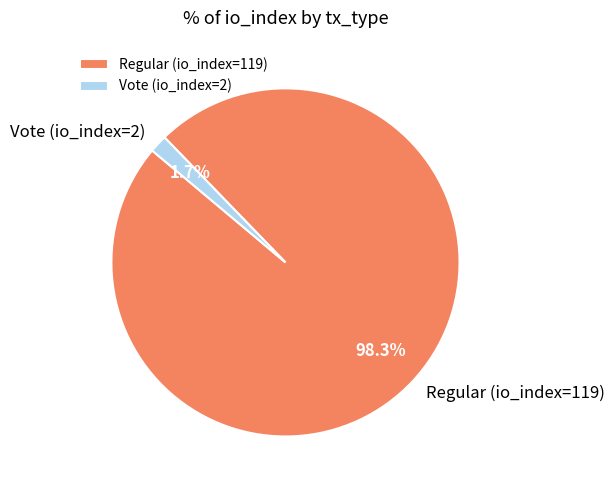

Does any single category account for the majority?

Yes